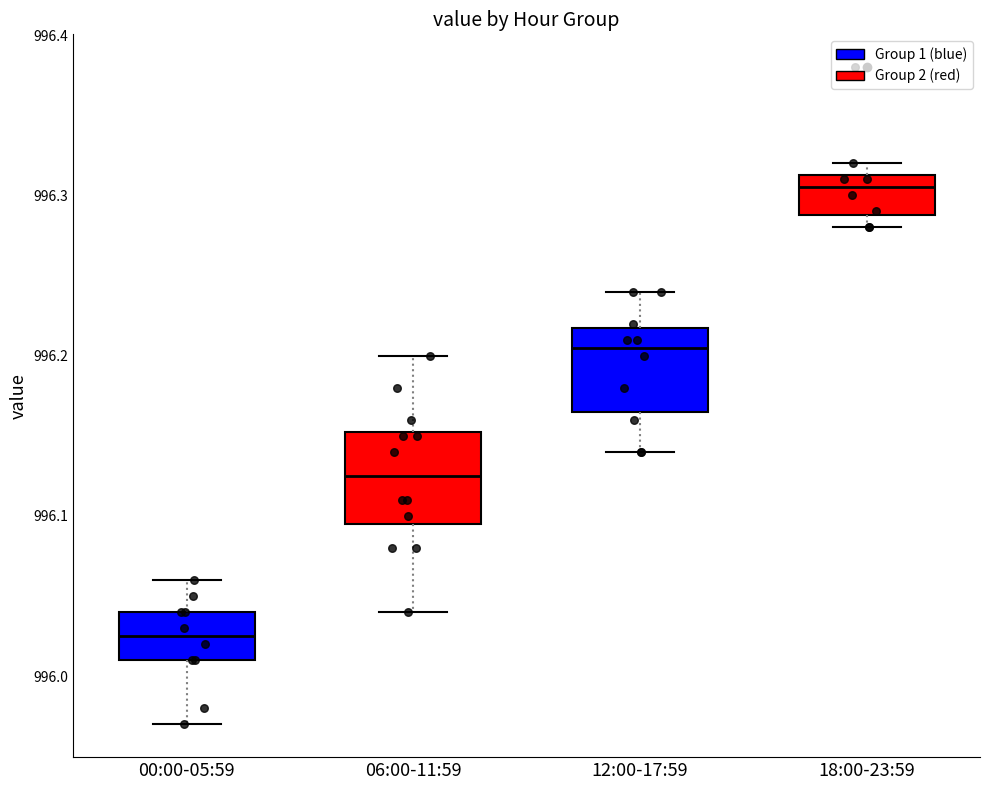

Where is the upper edge of the box for 06:00-11:59 on the y-axis? The values are not printed on the chart, so give them approximately, as read against the axis.

996.15